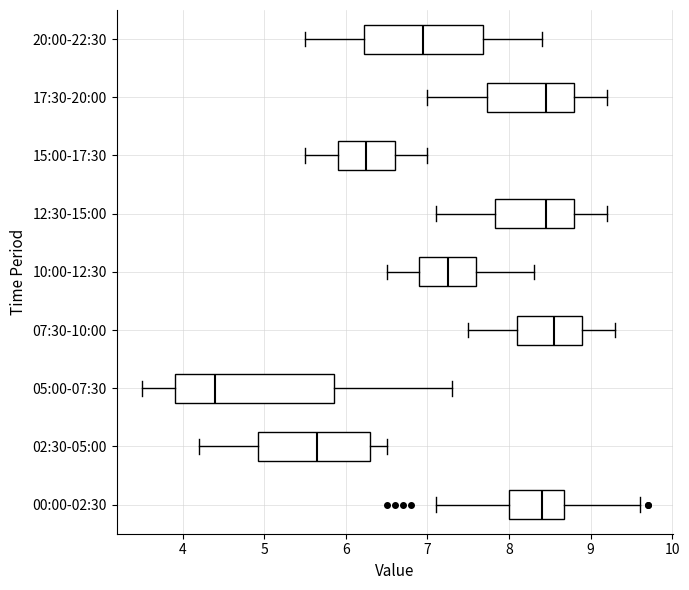

Reading bottom to top, read every box against the x-axis: the position of its median line, the range the box covers, and the ends of its whiskers. The values are not printed on the chart, so give them approximately, as read against the axis.

00:00-02:30: median 8.4, box 8.0 to 8.7, whiskers 7.1 to 9.6
02:30-05:00: median 5.7, box 4.9 to 6.3, whiskers 4.2 to 6.5
05:00-07:30: median 4.4, box 3.9 to 5.9, whiskers 3.5 to 7.3
07:30-10:00: median 8.6, box 8.1 to 8.9, whiskers 7.5 to 9.3
10:00-12:30: median 7.3, box 6.9 to 7.6, whiskers 6.5 to 8.3
12:30-15:00: median 8.5, box 7.8 to 8.8, whiskers 7.1 to 9.2
15:00-17:30: median 6.3, box 5.9 to 6.6, whiskers 5.5 to 7.0
17:30-20:00: median 8.5, box 7.7 to 8.8, whiskers 7.0 to 9.2
20:00-22:30: median 7.0, box 6.2 to 7.7, whiskers 5.5 to 8.4